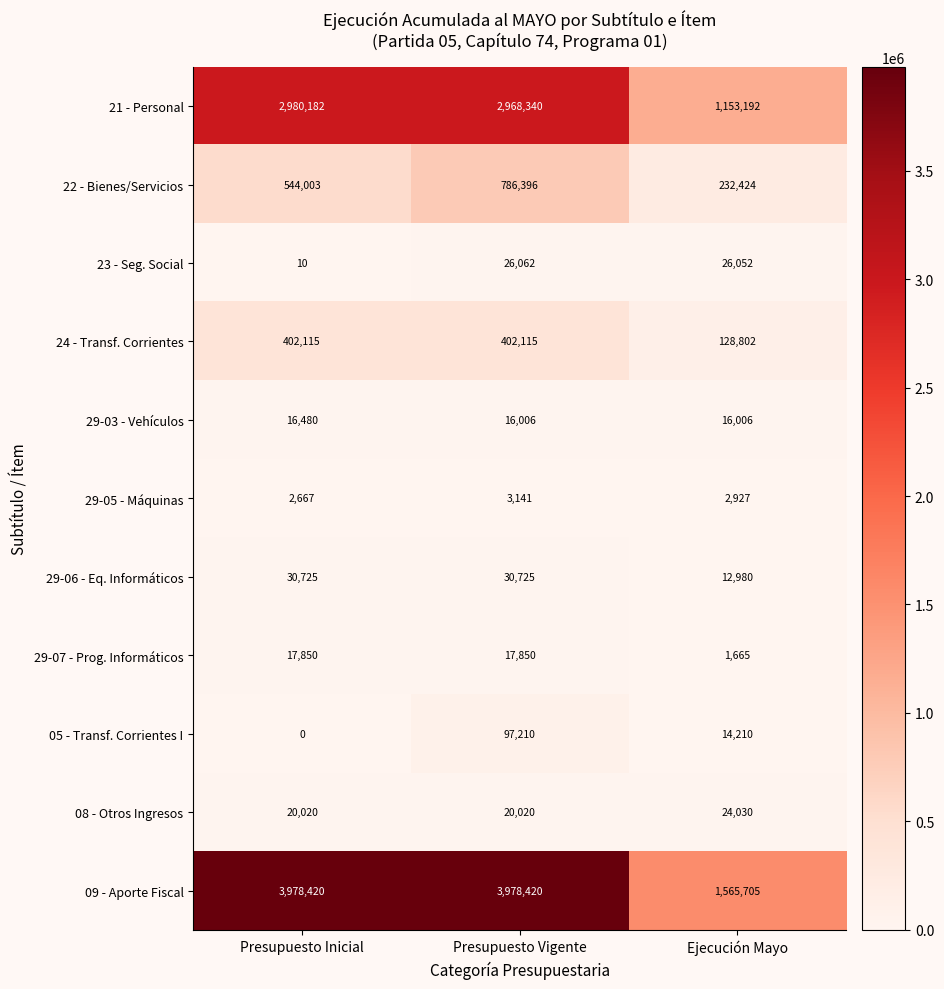

Rank the series by their maximum value, from lowest to highest.

29-05 - Máquinas, 29-03 - Vehículos, 29-07 - Prog. Informáticos, 08 - Otros Ingresos, 23 - Seg. Social, 29-06 - Eq. Informáticos, 05 - Transf. Corrientes I, 24 - Transf. Corrientes, 22 - Bienes/Servicios, 21 - Personal, 09 - Aporte Fiscal